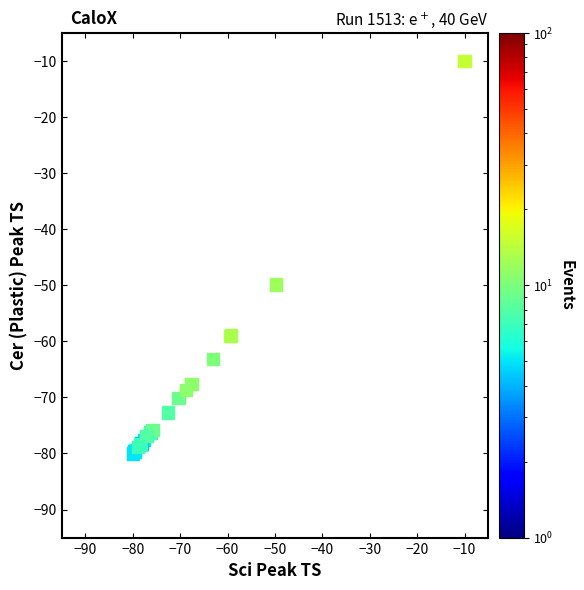

What Y value in the scatter plot is closest to -45?

-49.9